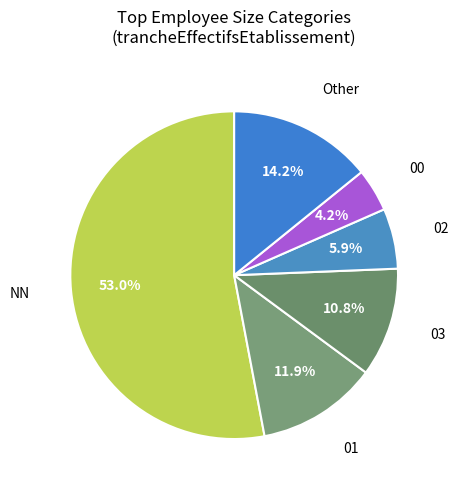

What is the smallest slice in the pie chart?

00